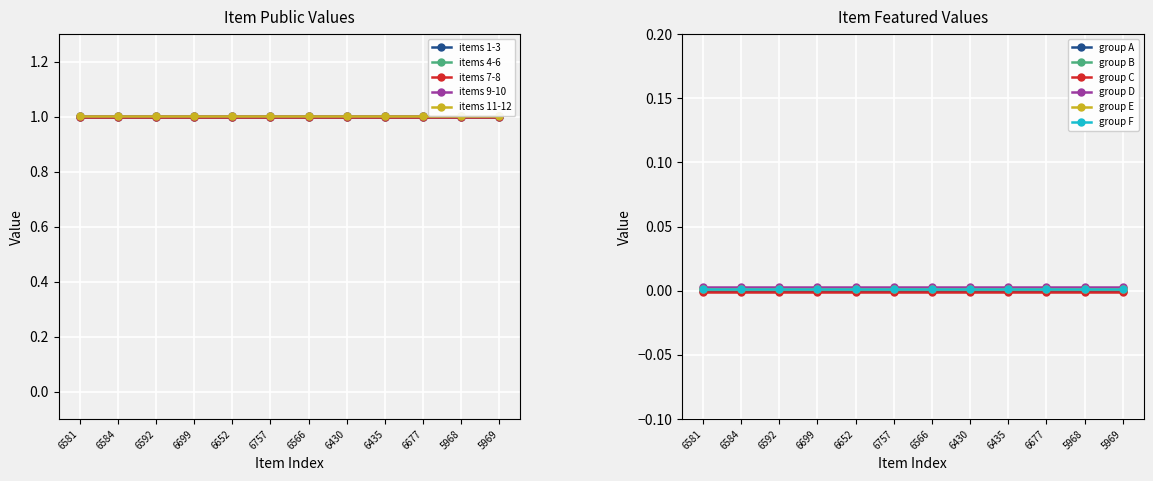

What is the sum of the public values at 6757 and 6435?

2